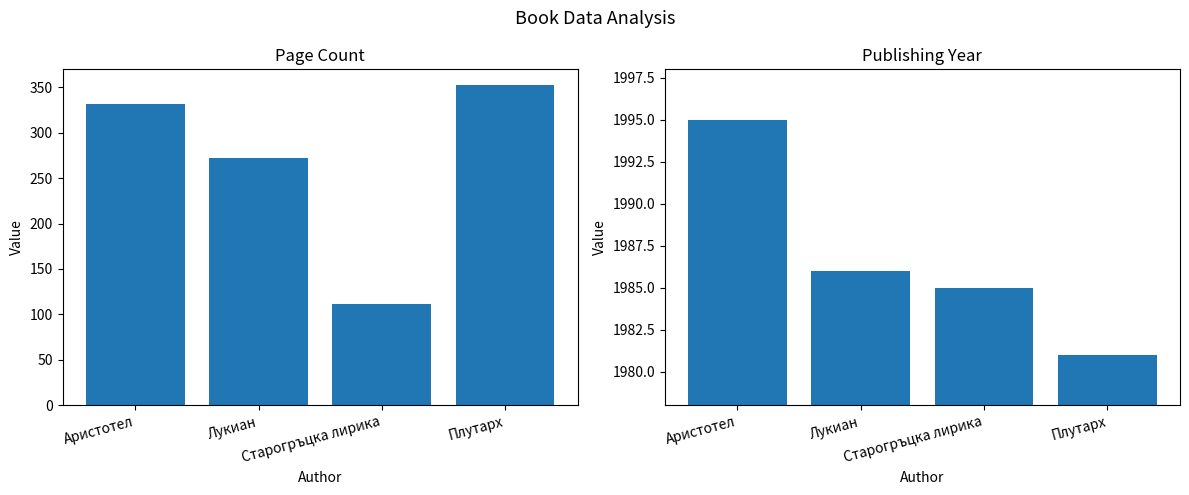

At which category is the sum across all series the highest?

Плутарх